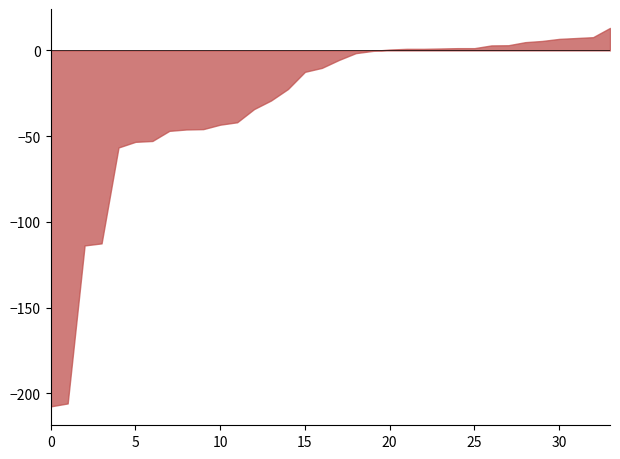

What is the difference between the maximum and minimum values?

220.6